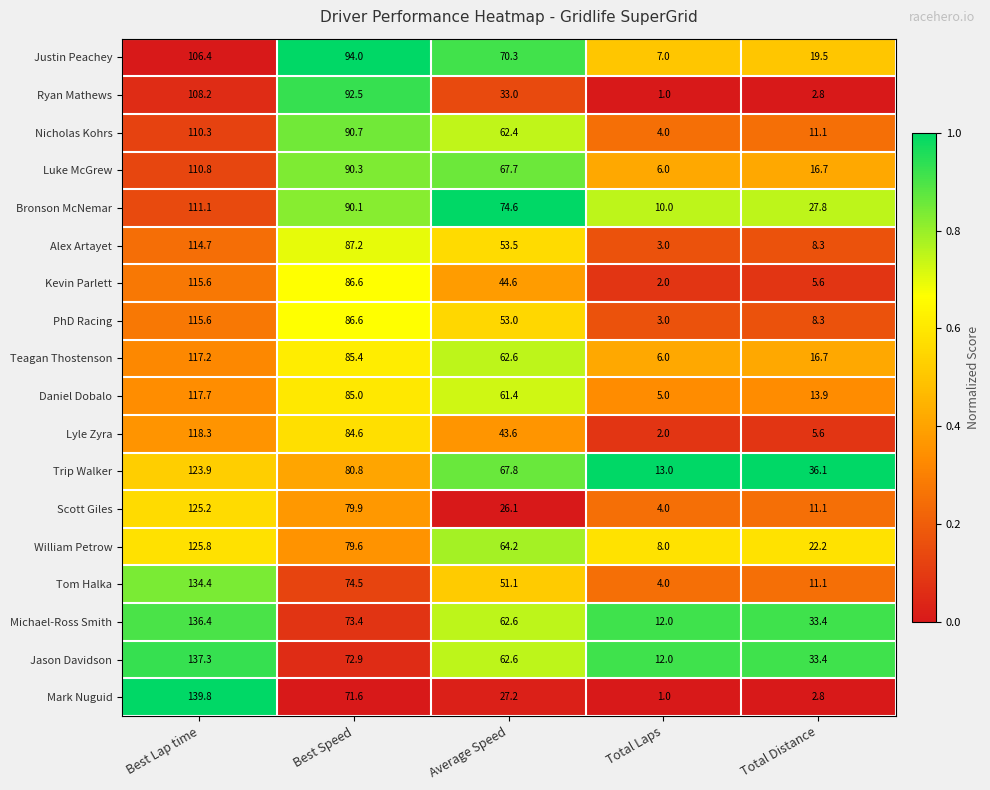

At which category is the sum across all series the highest?

Best Lap time